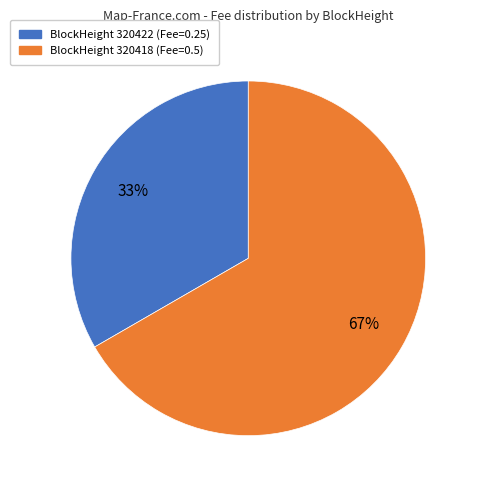

To the nearest percent, what is the average slice percentage?

50%